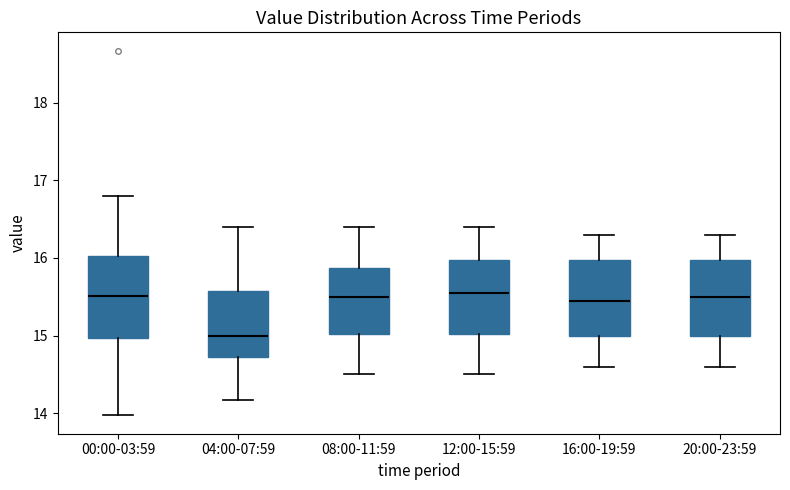

Which box has the lowest median line?

04:00-07:59